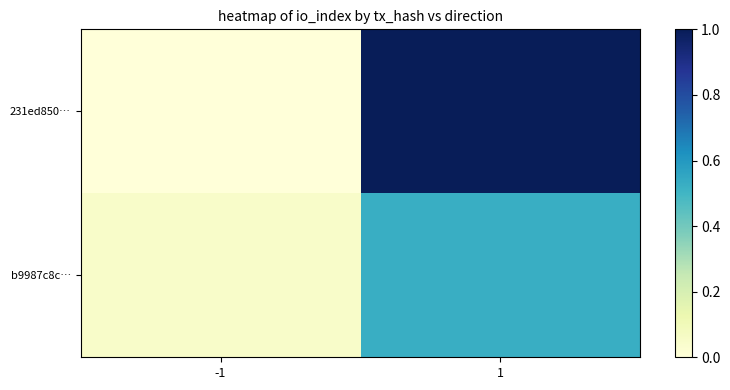

Count the number of data series in this chart.

2